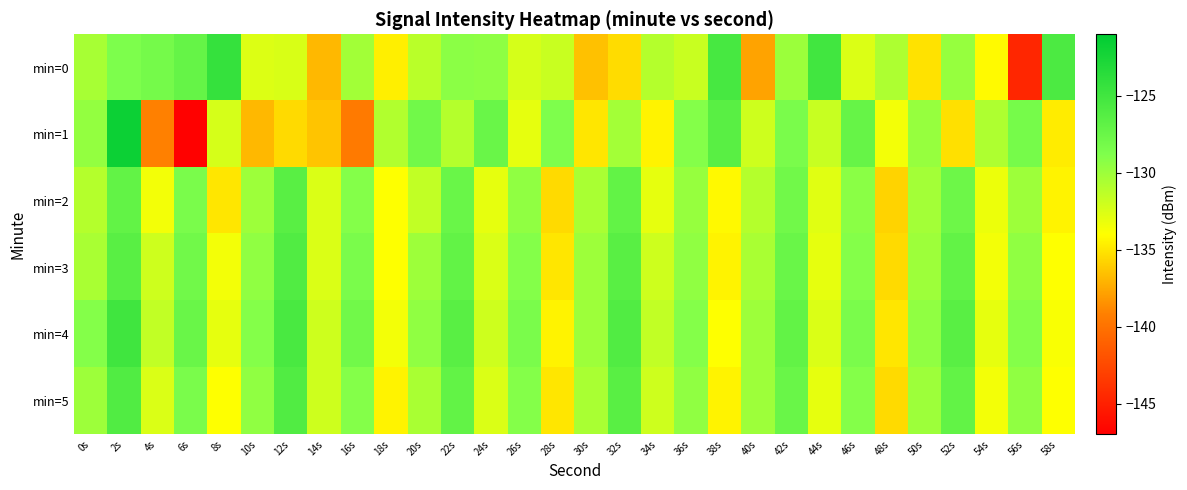

What is the difference between the highest and lowest values at 12s?

10.0